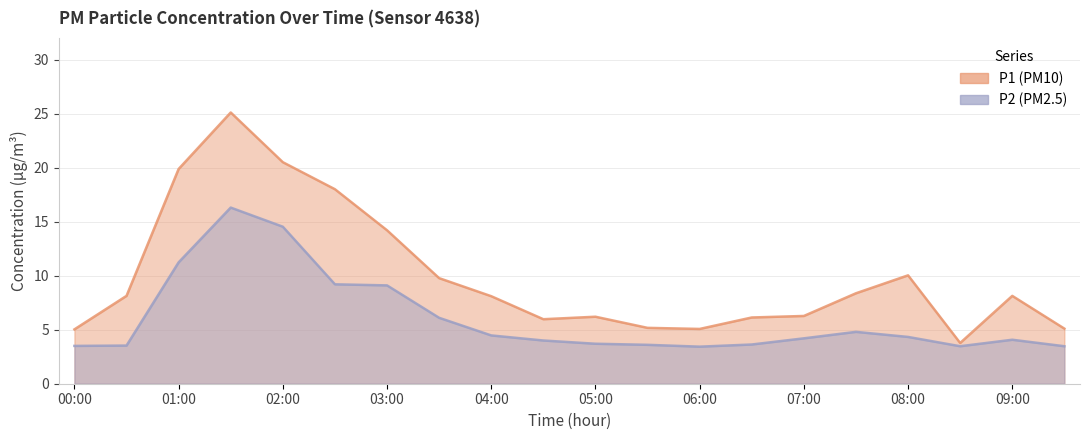

Read the P2 value at 05:00.

3.7